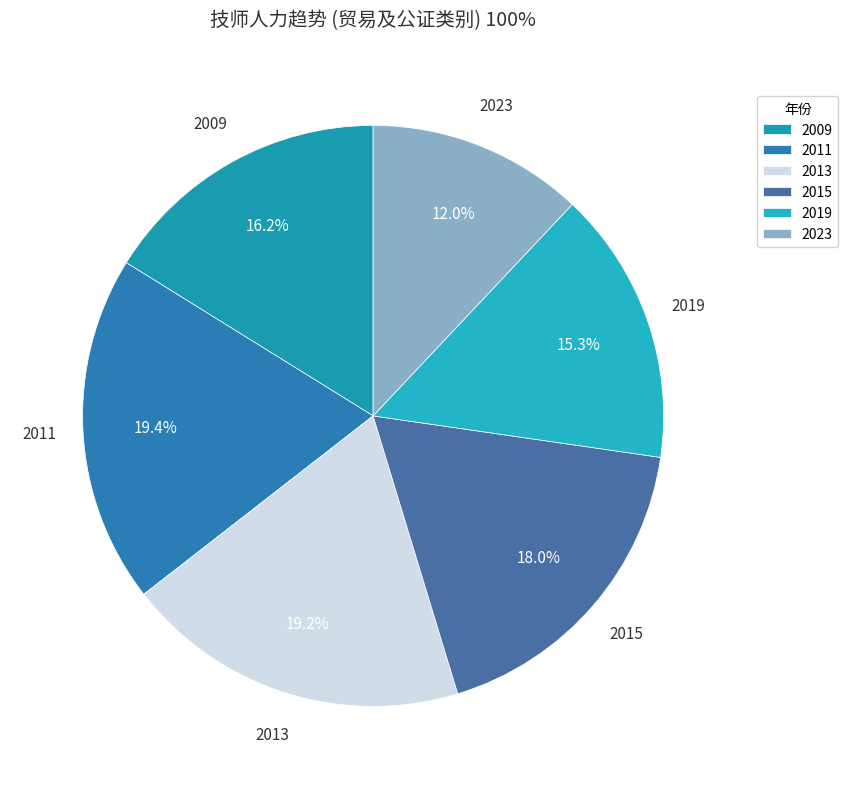

How much of the chart is everything except 2015?

82.0%